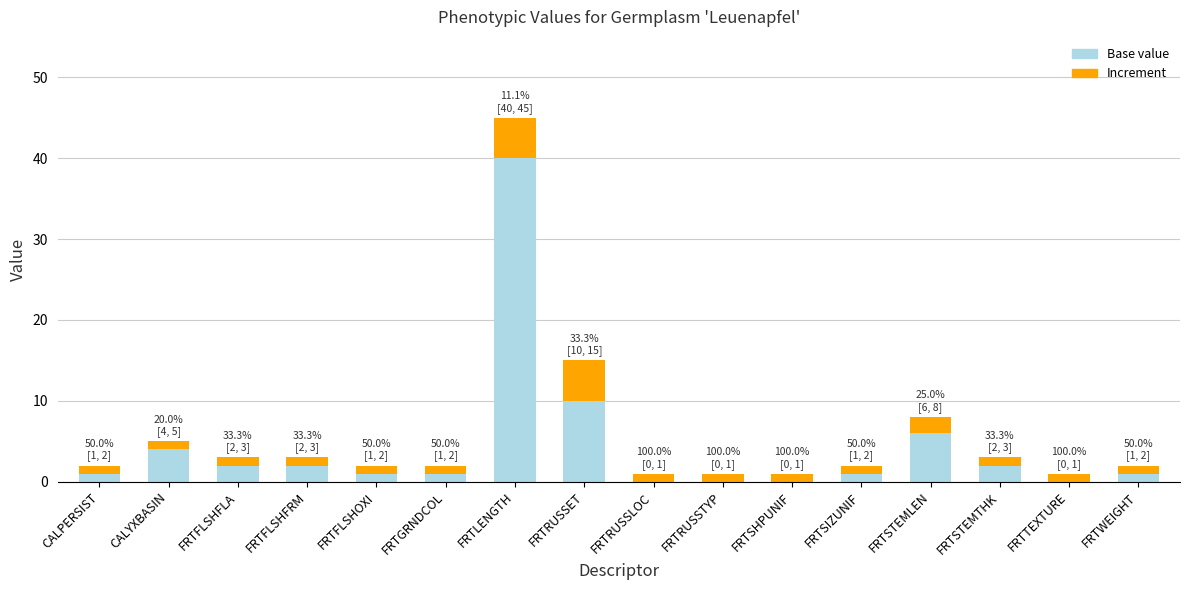

At which category is the sum across all series the highest?

FRTLENGTH